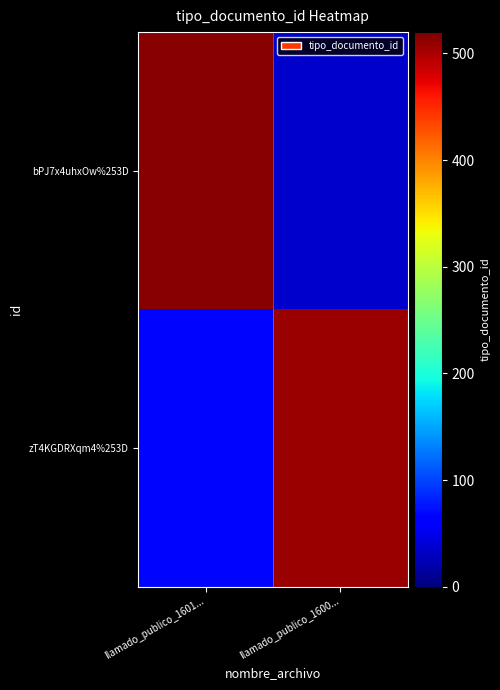

List the series in order of their peak value, lowest first.

zT4KGDRXqm4%253D, bPJ7x4uhxOw%253D